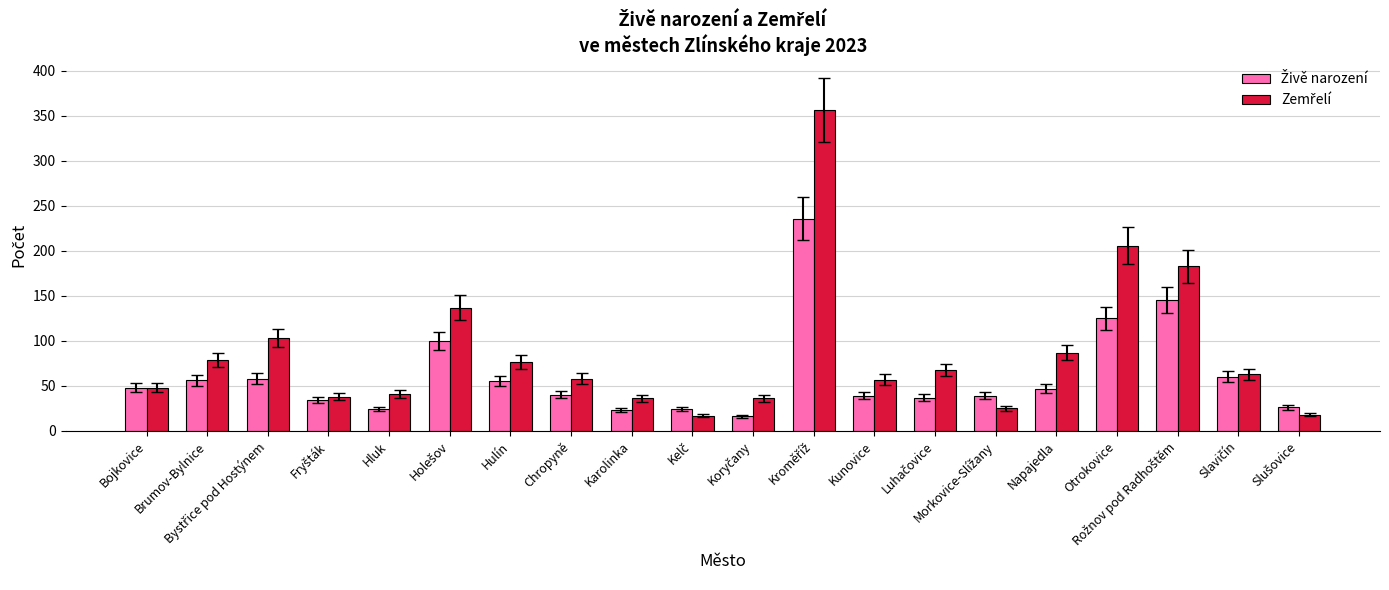

How many bars are there in each group?

2